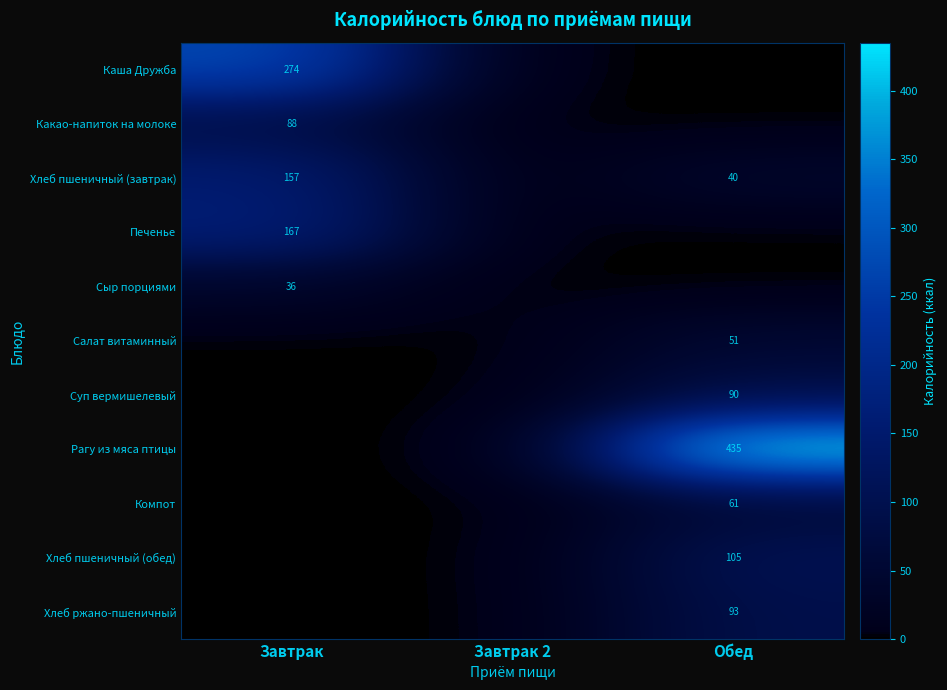

The value of Суп вермишелевый at Обед is 90. True or false?

True